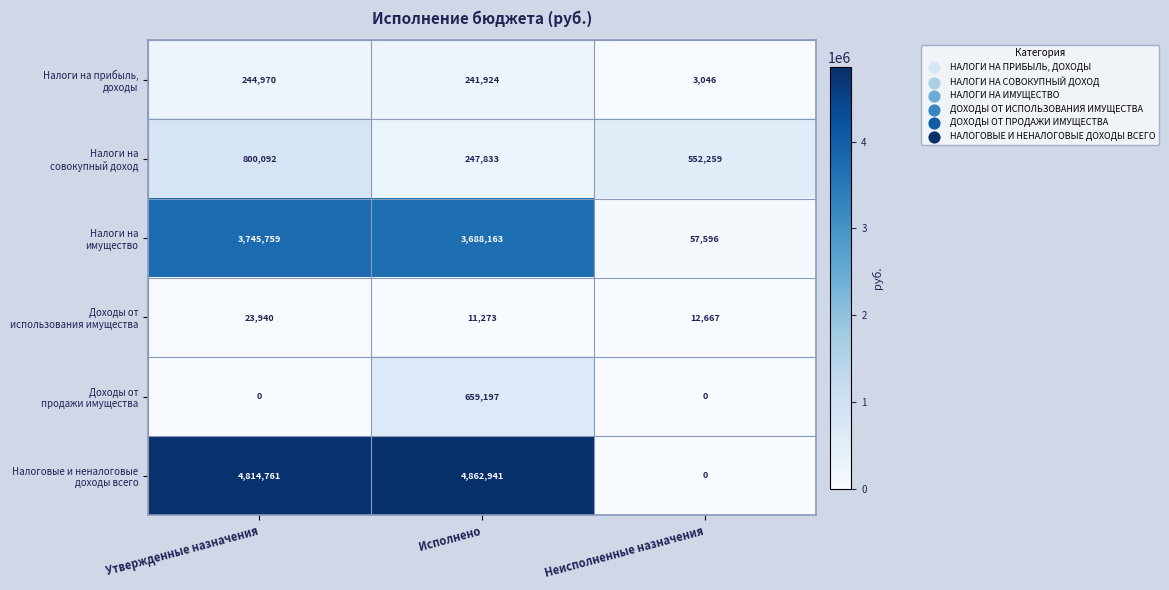

At which category is the sum across all series the highest?

Исполнено